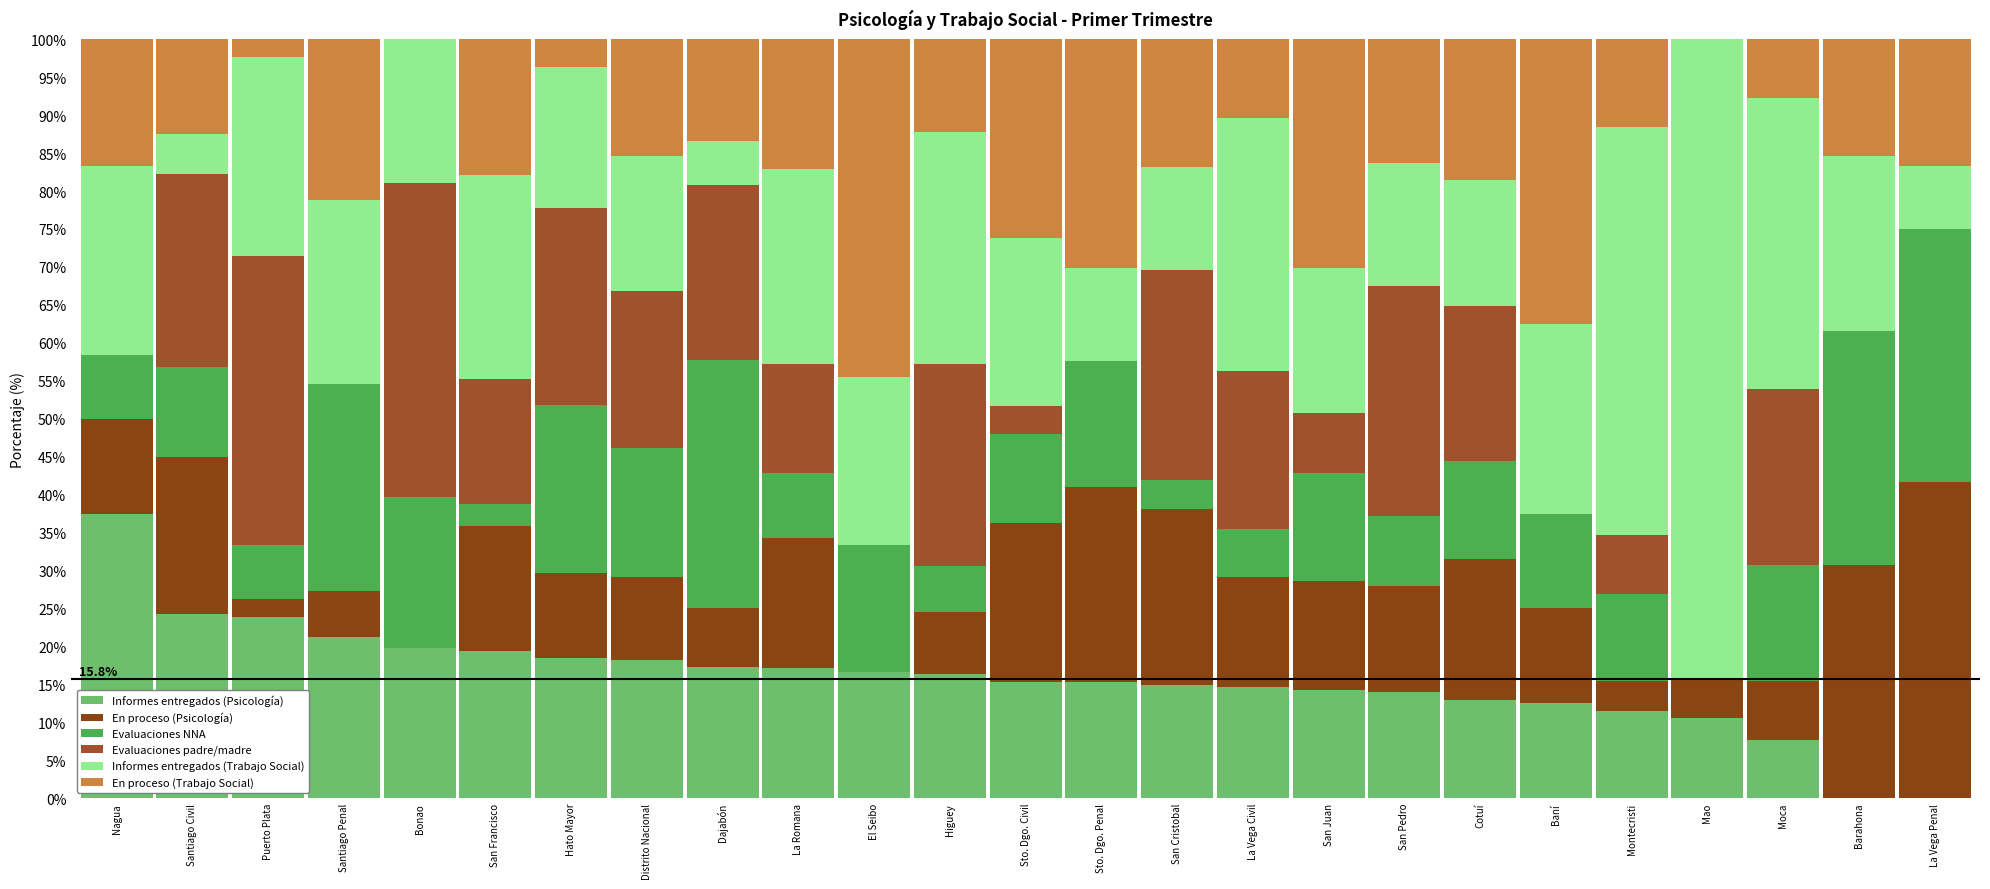

Does the chart contain stacked bars?

Yes